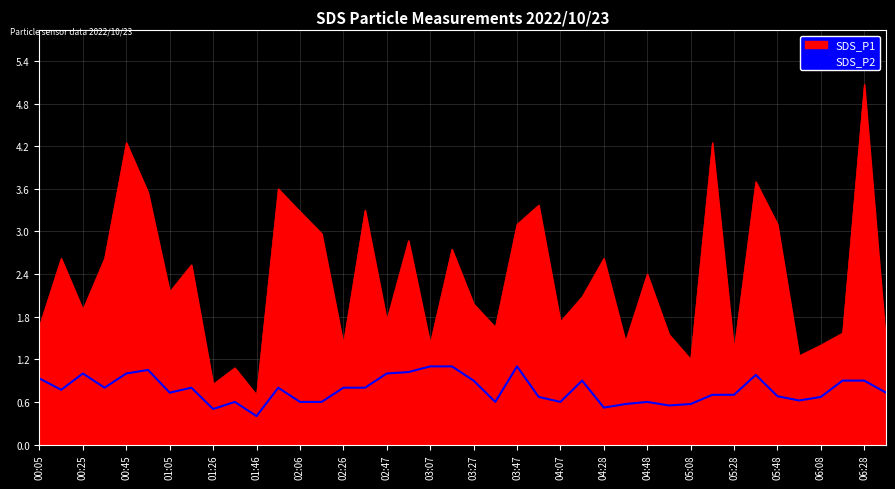

Which series has the widest spread of values?

SDS_P1